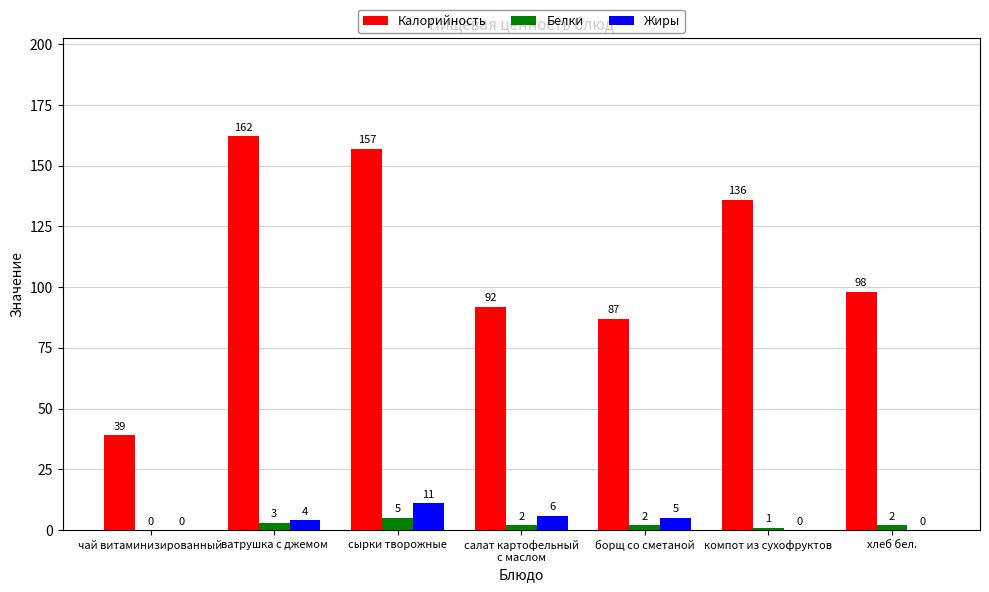

Is the value of Белки at салат картофельный
с маслом greater than the value of Жиры at ватрушка с джемом?

No